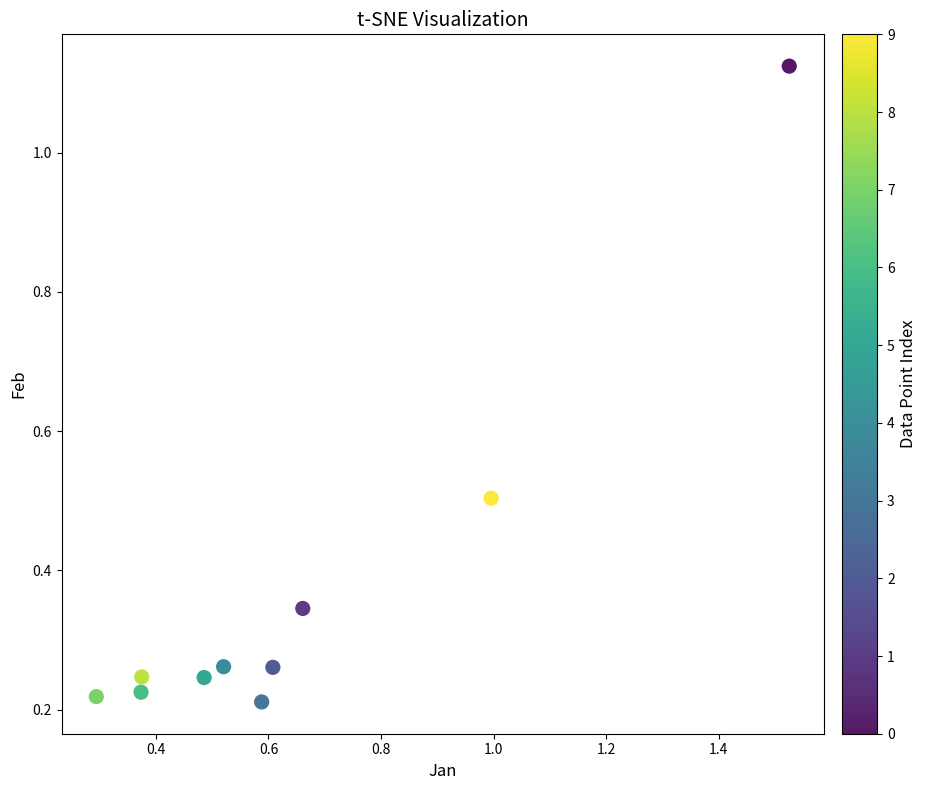

What is the average X value?

0.6